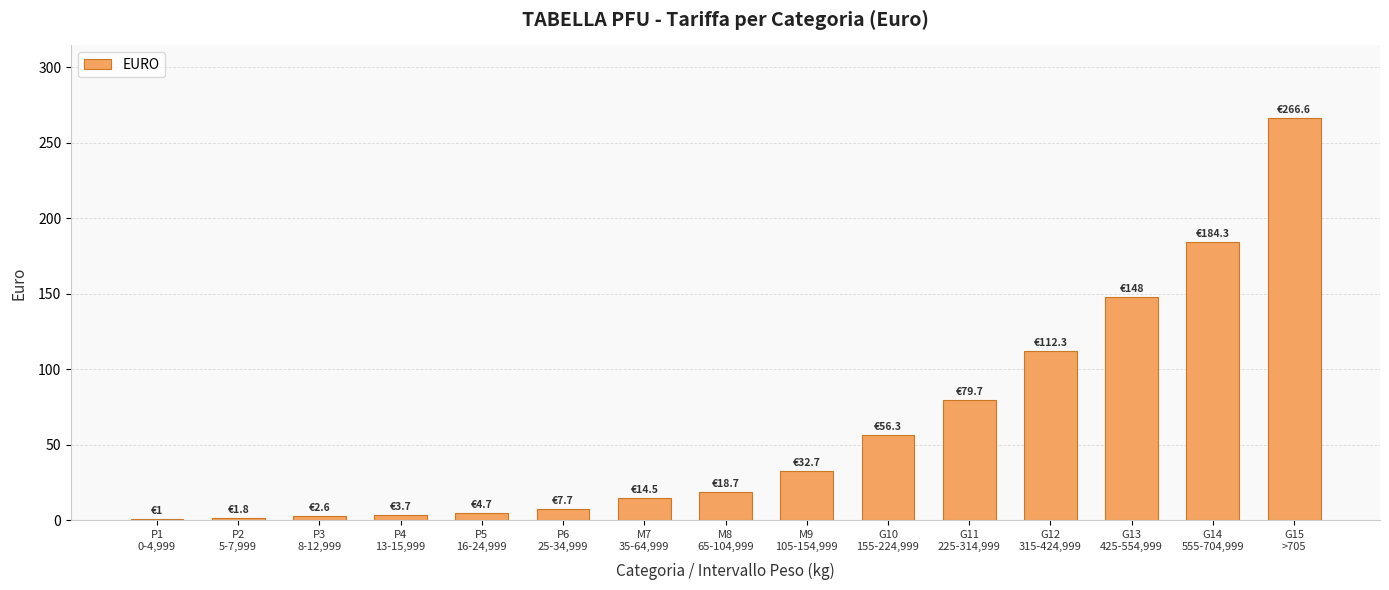

The value at G12
315-424,999 is 112.3. True or false?

True